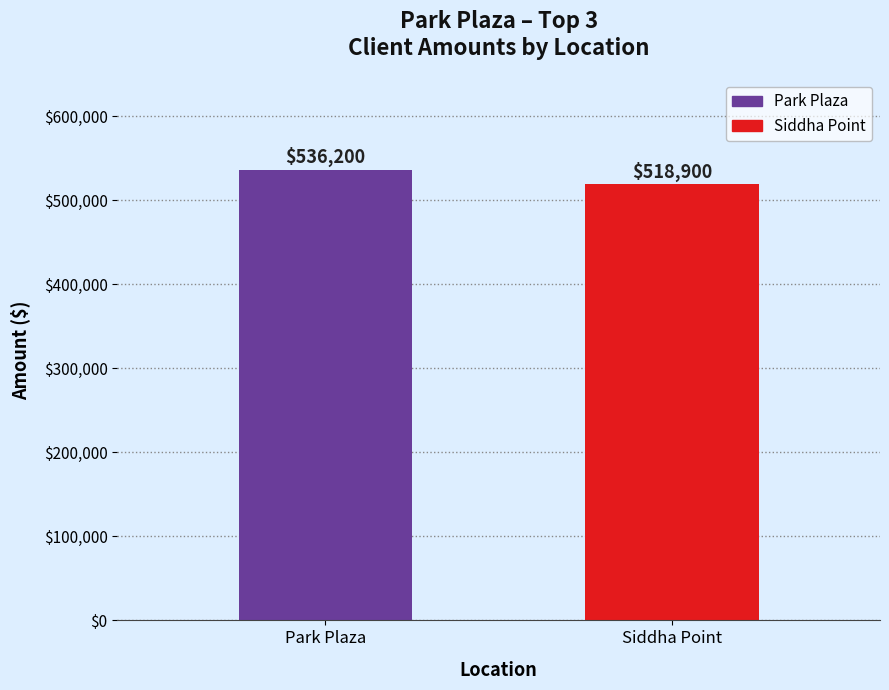

Rank the categories by value from lowest to highest.

Siddha Point, Park Plaza